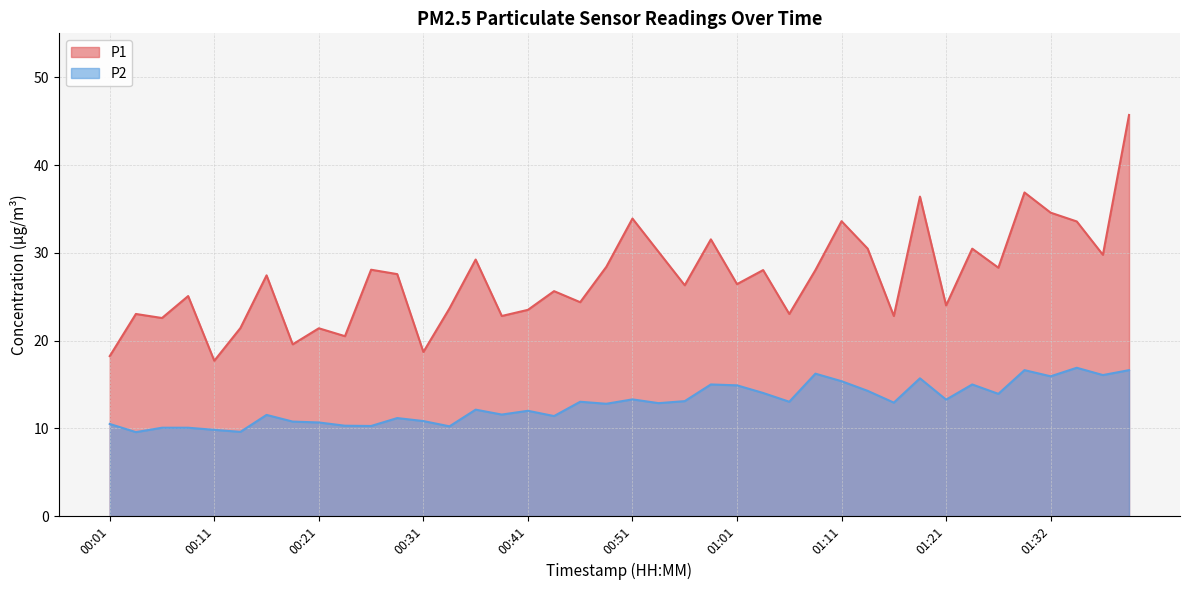

Read the P2 value at 00:56.

13.1